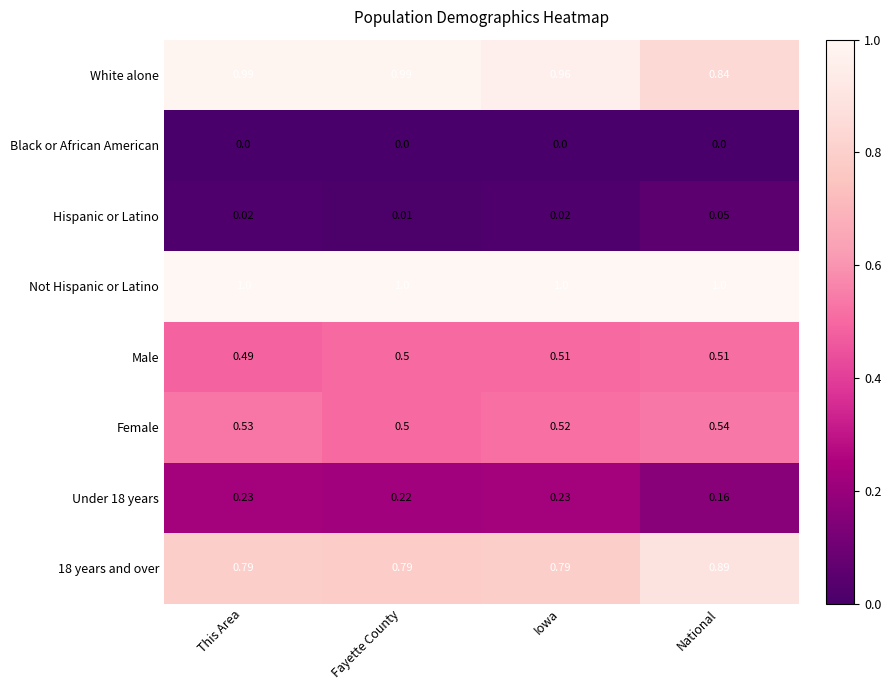

Between Iowa and National, which series saw the biggest shift?

White alone